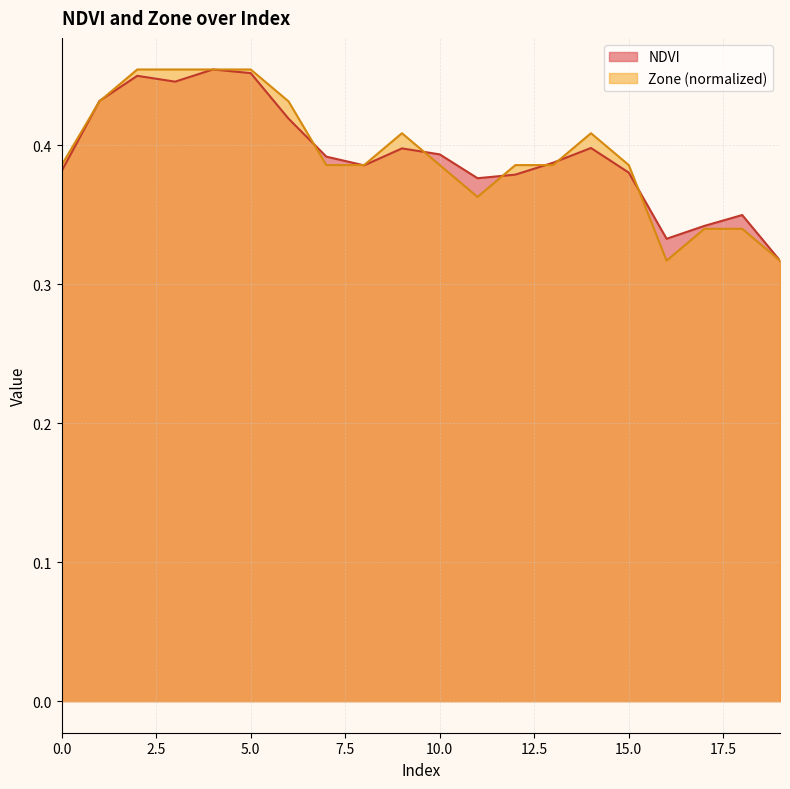

At 4, list the series in order from smallest to largest.

NDVI, Zone